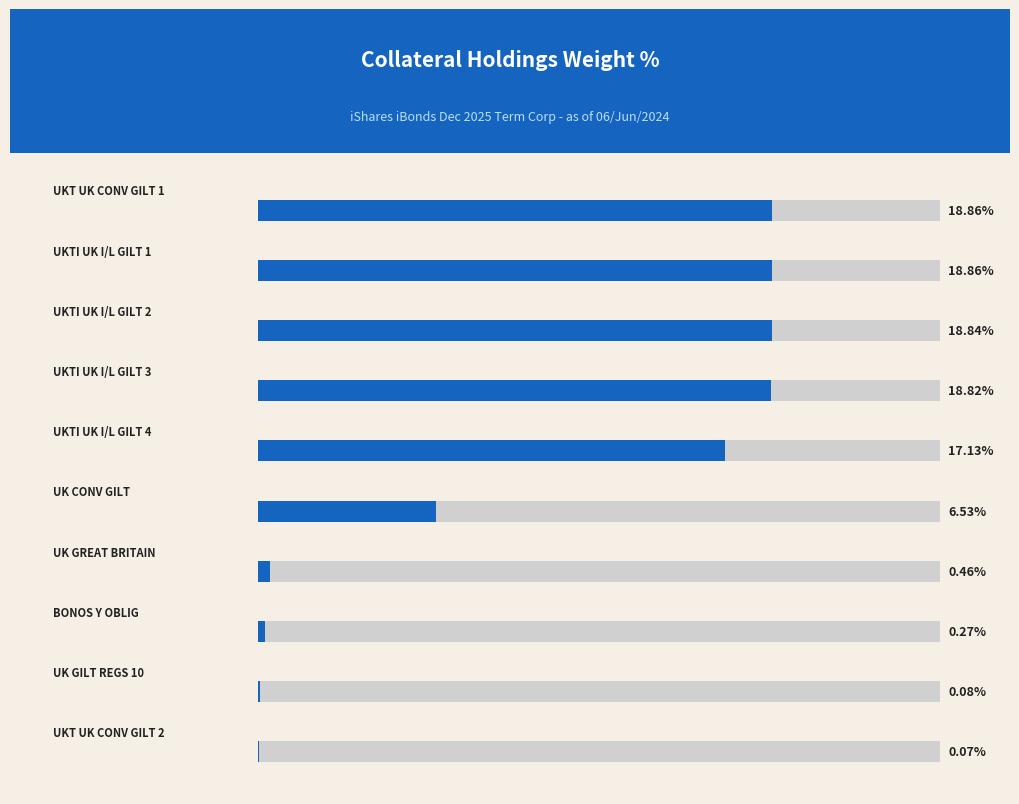

The value at 1 is 31.7. True or false?

False